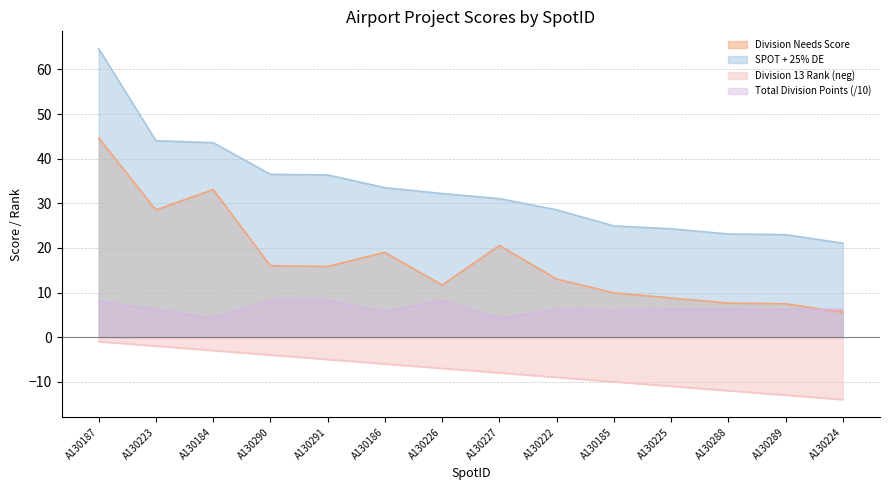

How many series are shown in this chart?

4